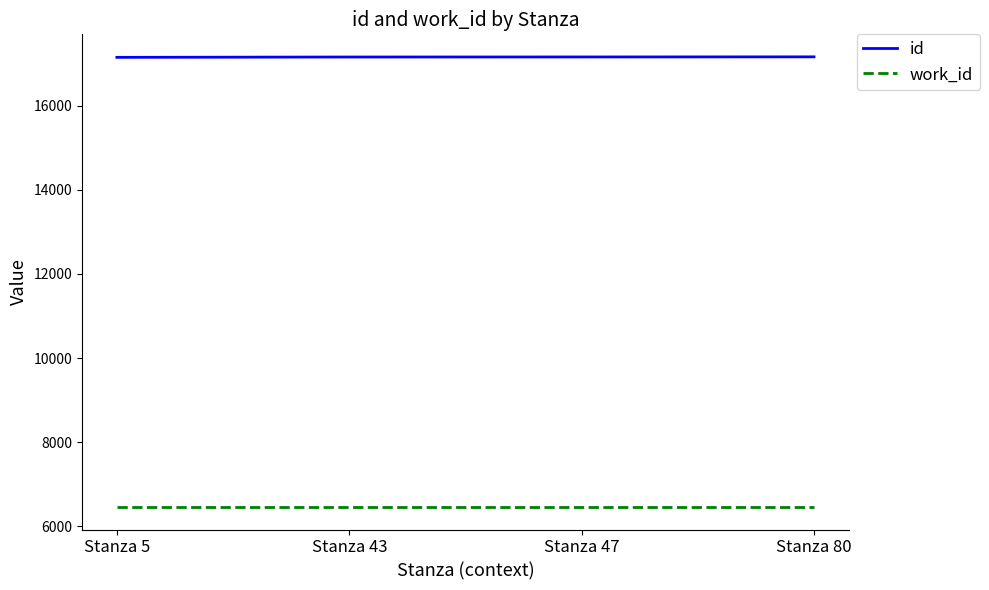

What is the spread (max minus min) of values at Stanza 80?

10708